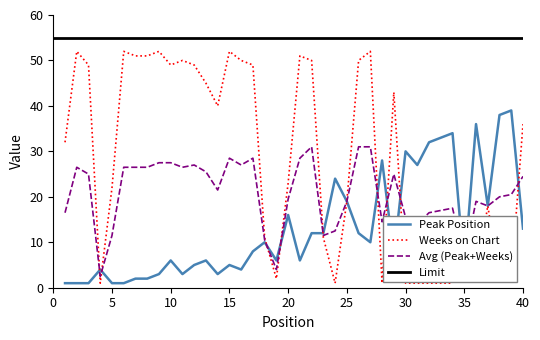

What is the sum of the Weeks on Chart values at 11 and 32?

51